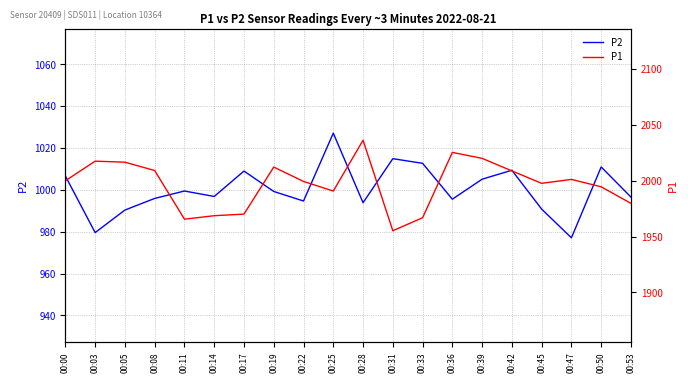

True or false: P2 and P1 intersect in this chart.

False